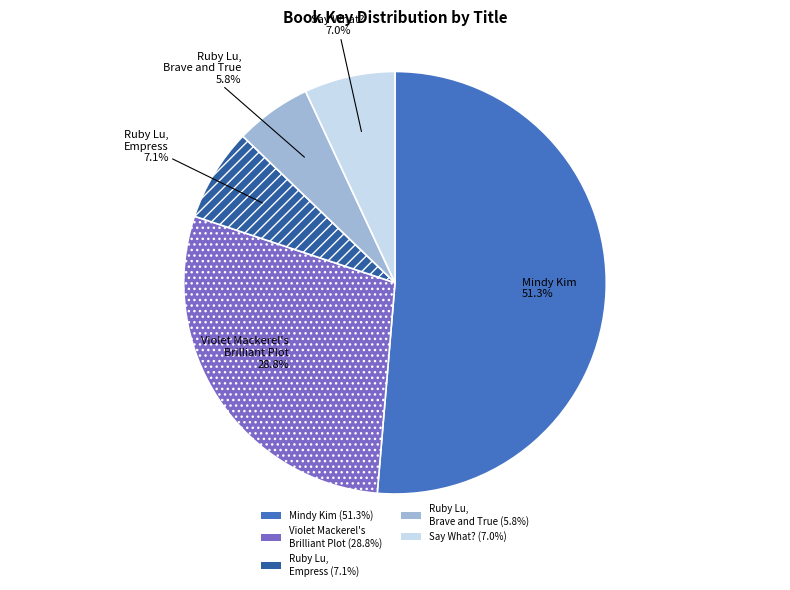

How many slices are in this pie chart?

5